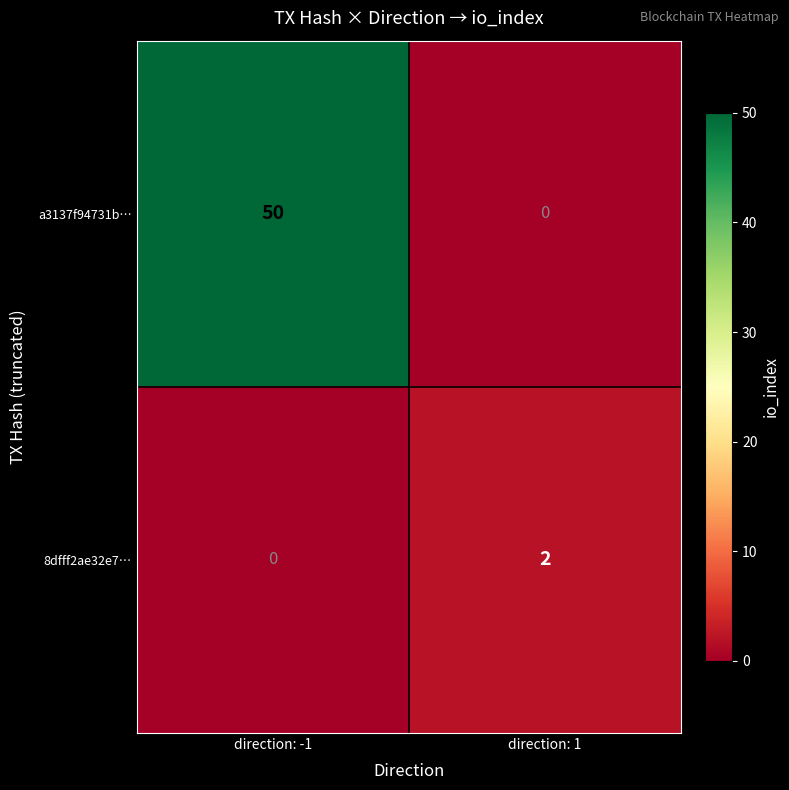

What is the spread (max minus min) of values at direction: 1?

2